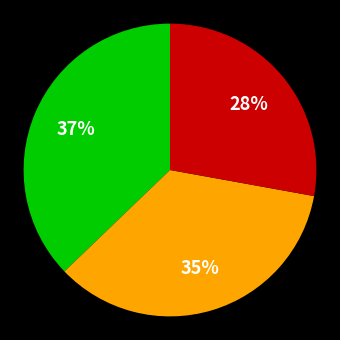

Does any single category account for the majority?

No